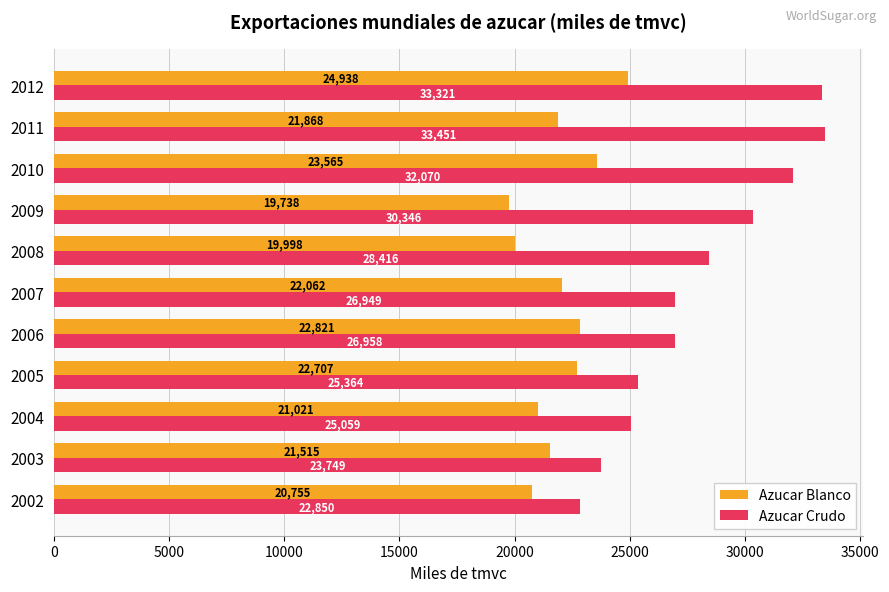

Is the value of Azucar Crudo at 2012 greater than the value of Azucar Blanco at 2010?

Yes